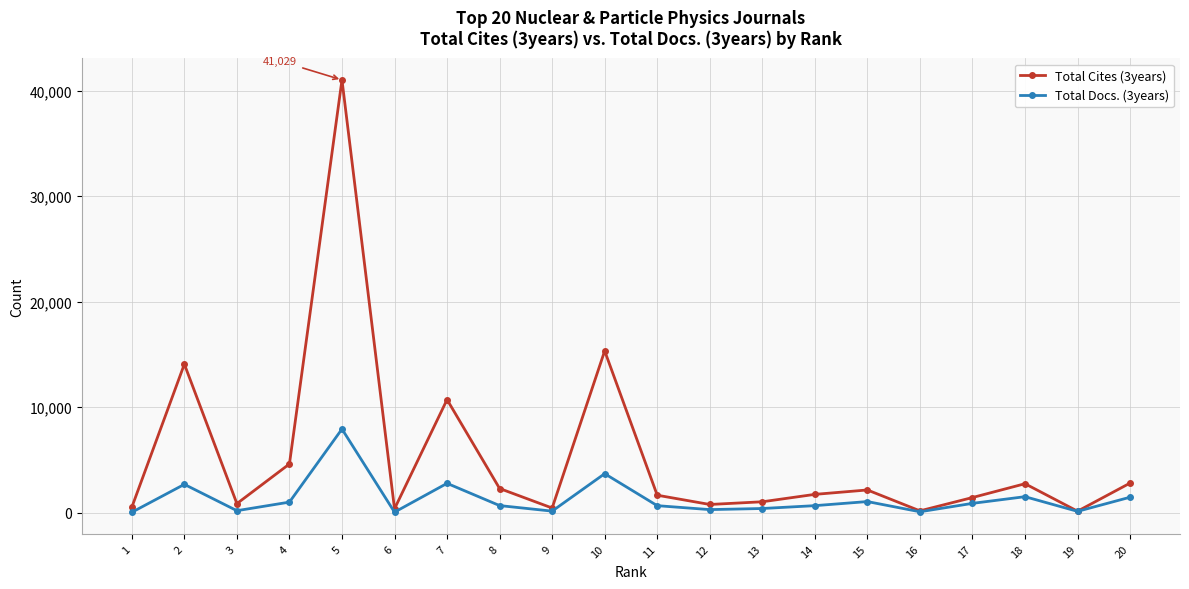

Where is Total Docs. (3years) nearest to the value 3994?

10